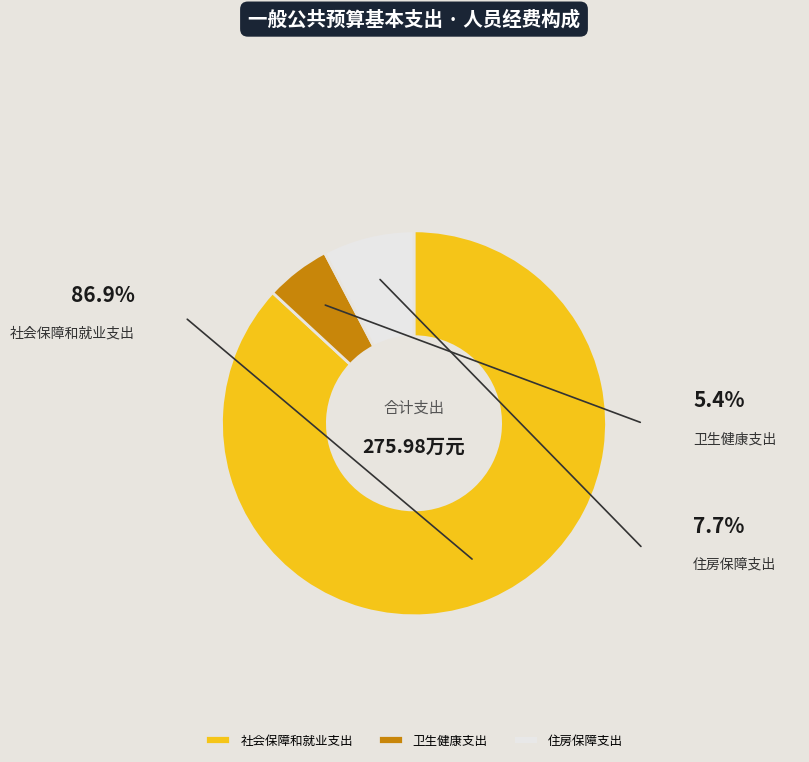

What is the largest slice in the pie chart?

社会保障和就业支出